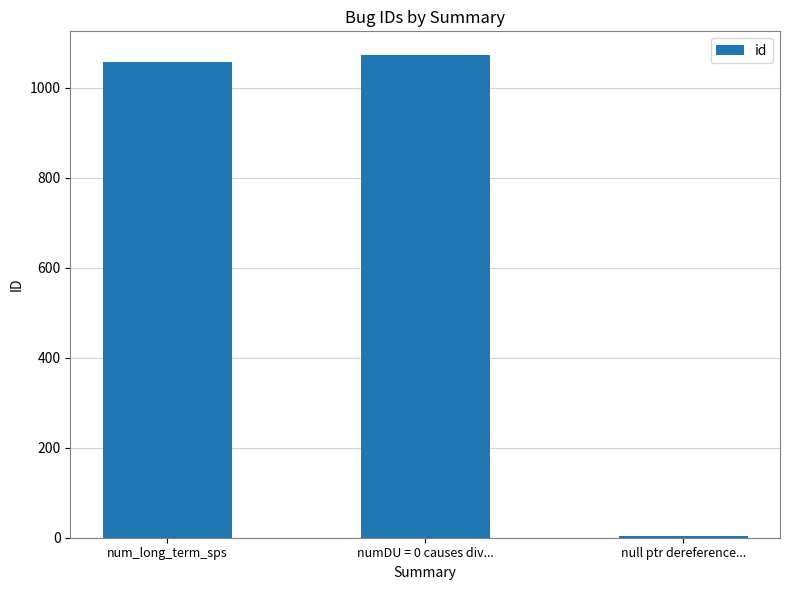

Is it true that the value at num_long_term_sps is 1603?

False